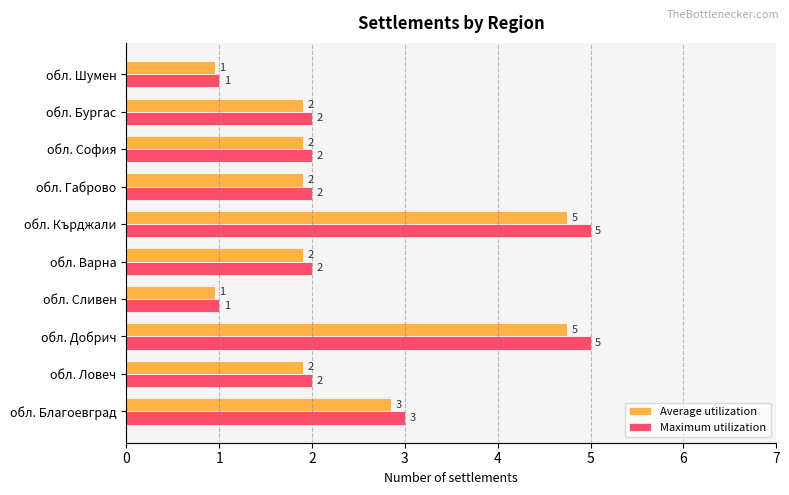

Is the value of Maximum utilization at обл. Благоевград greater than the value of Average utilization at обл. Бургас?

Yes